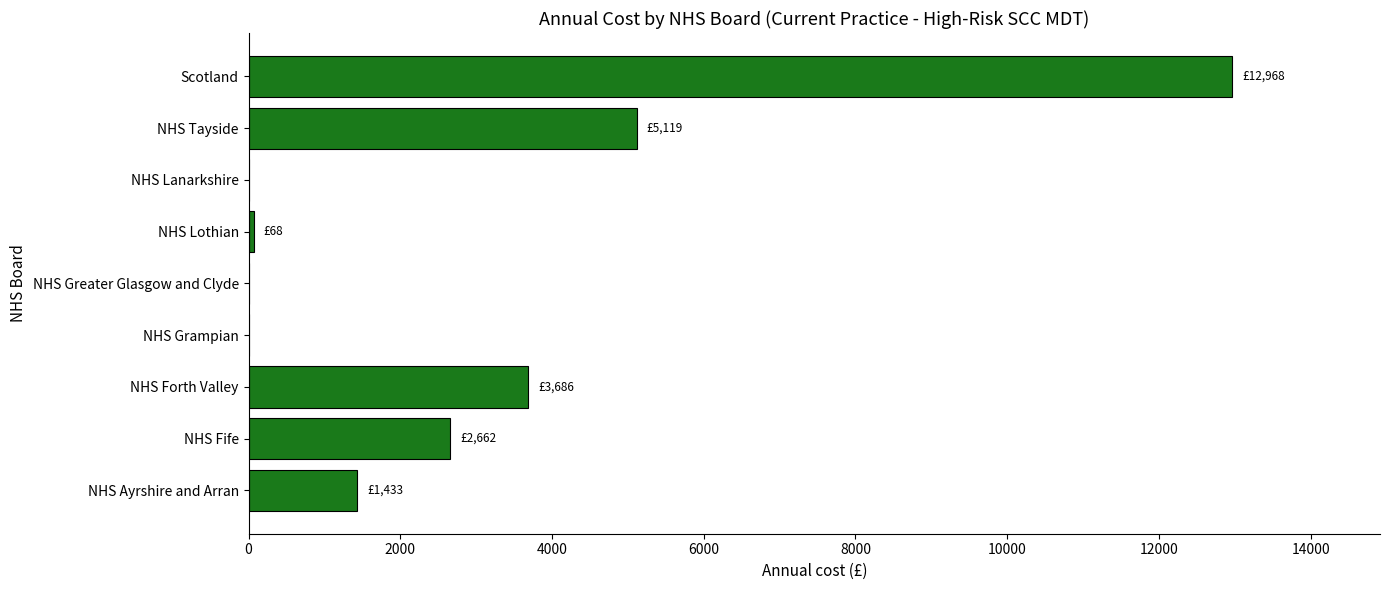

Which has a higher value, NHS Lothian or Scotland?

Scotland